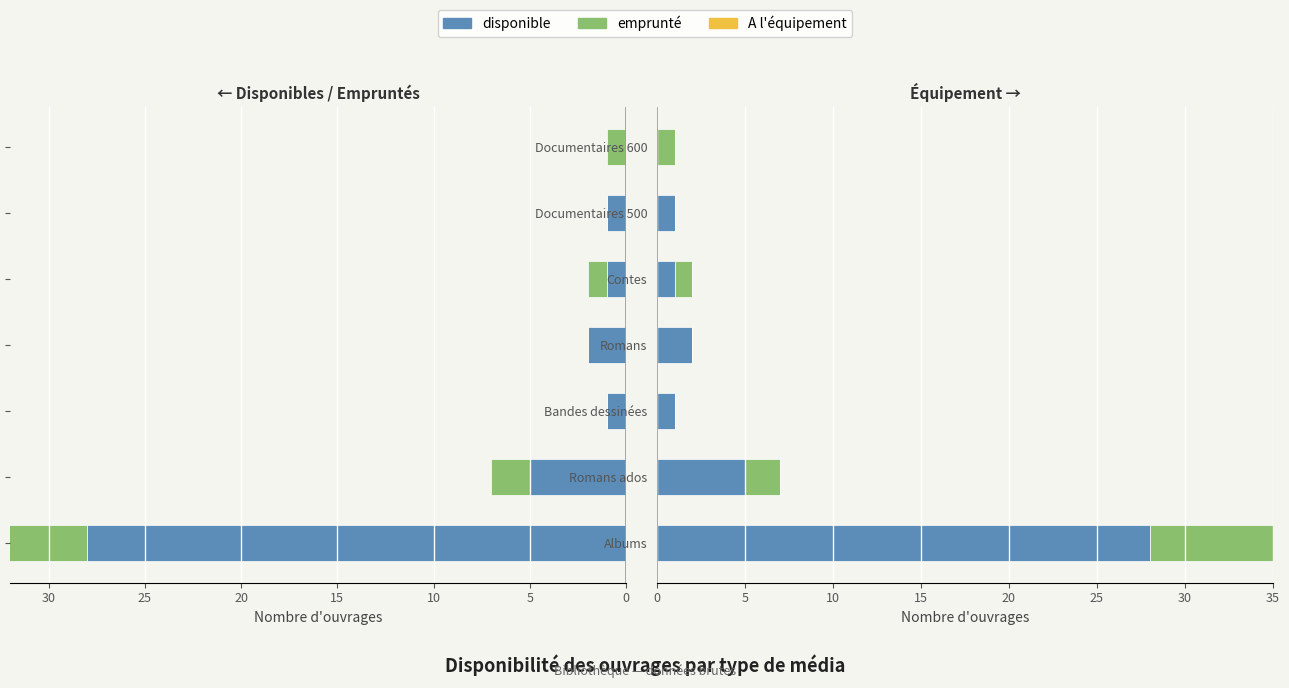

How many values in the disponible series exceed 1?

3